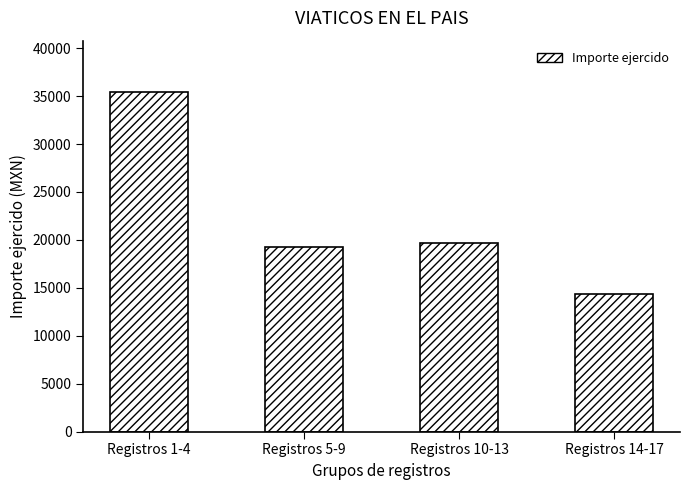

Are the bars horizontal?

No